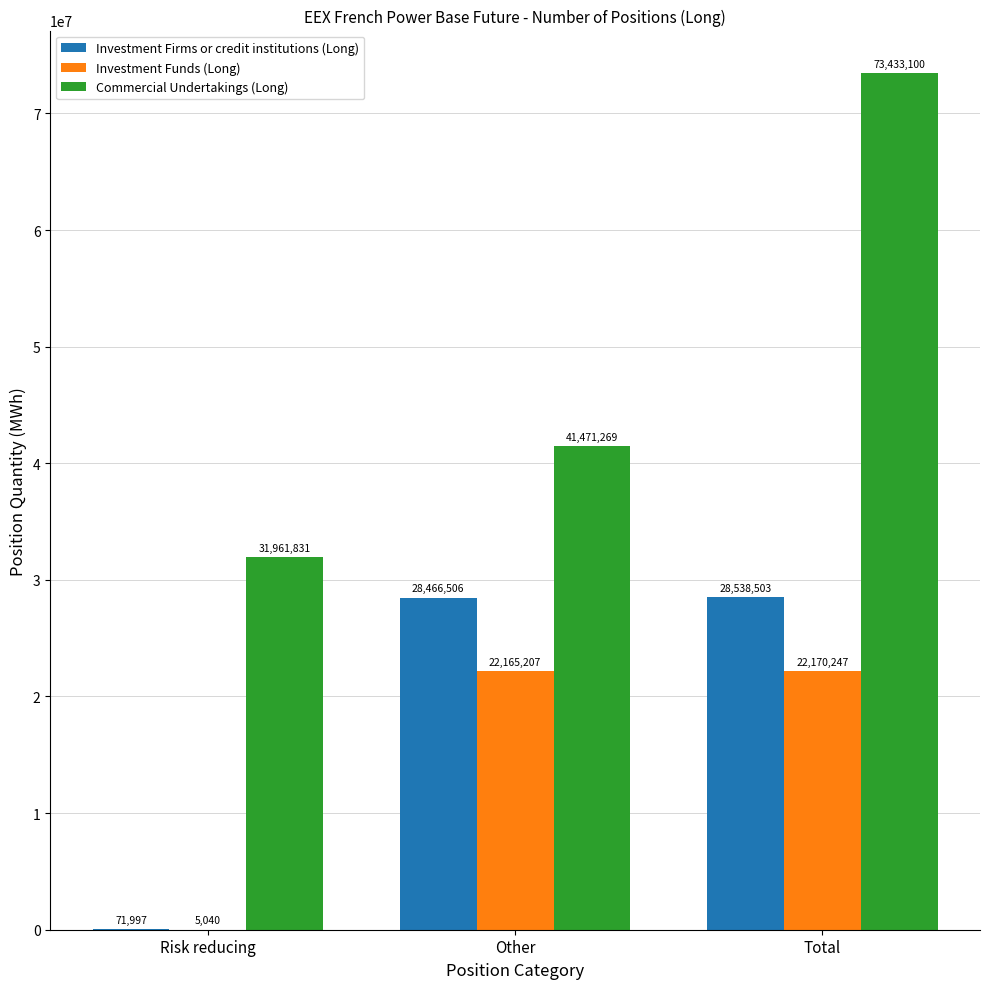

The Investment Firms or credit institutions (Long) series shows 71997 at Risk reducing. True or false?

True